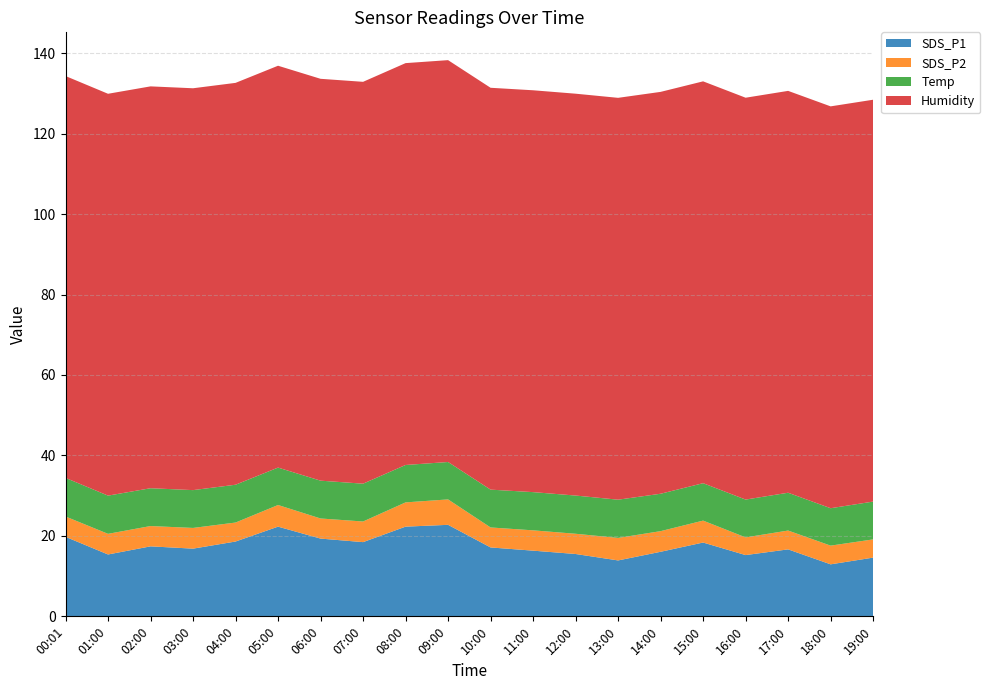

Reading left to right, what are all the values shown in this chart?

SDS_P1: 19.8	15.4	17.4	16.8	18.6	22.3	19.3	18.4	22.3	22.8	17.1	16.3	15.5	13.9	16.1	18.4	15.2	16.6	12.9	14.6
SDS_P2: 5.0	5.1	5.0	5.2	4.7	5.4	5.0	5.1	6.0	6.3	5.0	5.0	5.0	5.6	5.1	5.5	4.4	4.7	4.7	4.5
Temp: 9.6	9.5	9.4	9.4	9.4	9.3	9.4	9.4	9.3	9.3	9.4	9.5	9.5	9.5	9.3	9.3	9.4	9.4	9.3	9.4
Humidity: 99.9	99.9	99.9	99.9	99.9	99.9	99.9	99.9	99.9	99.9	99.9	99.9	99.9	99.9	99.9	99.9	99.9	99.9	99.9	99.9